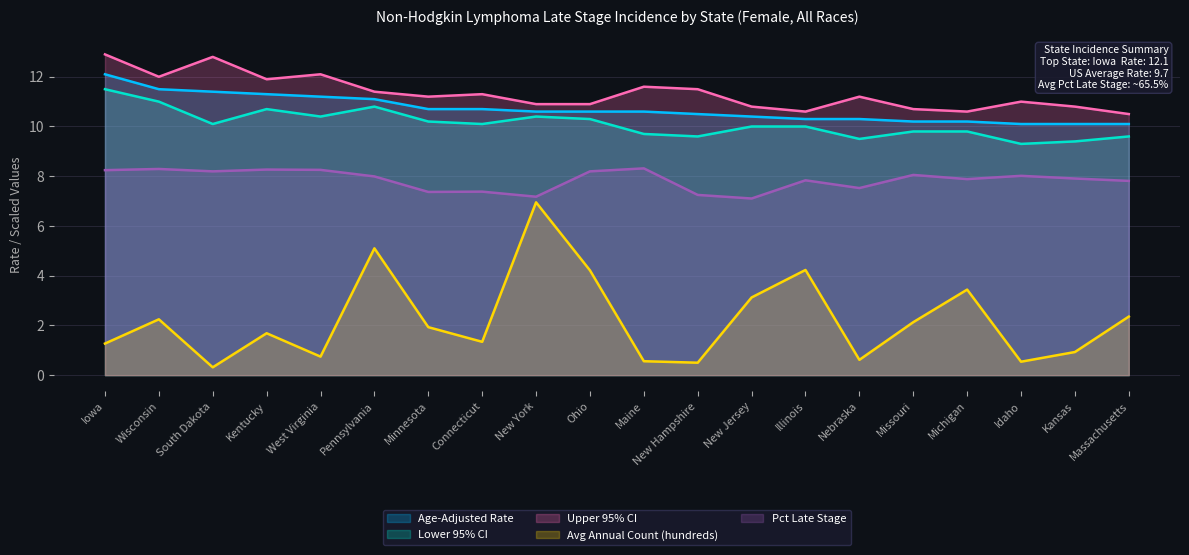

Count the number of categories in the chart.

20